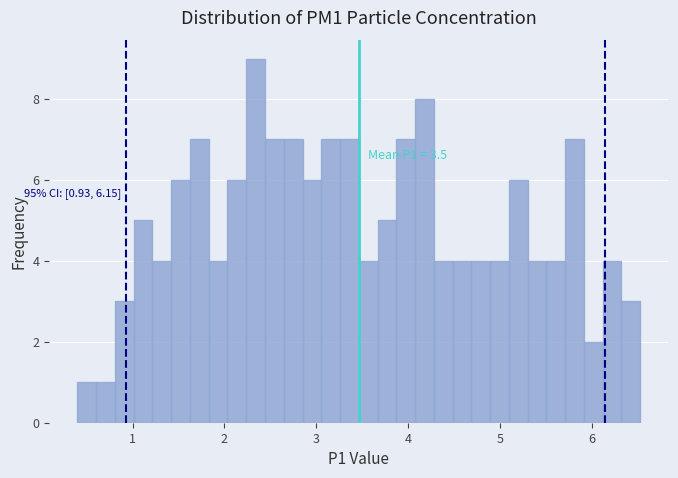

Around what value on the x-axis is the tallest bar? Give the approximate position of its centre, as read against the axis.

2.3